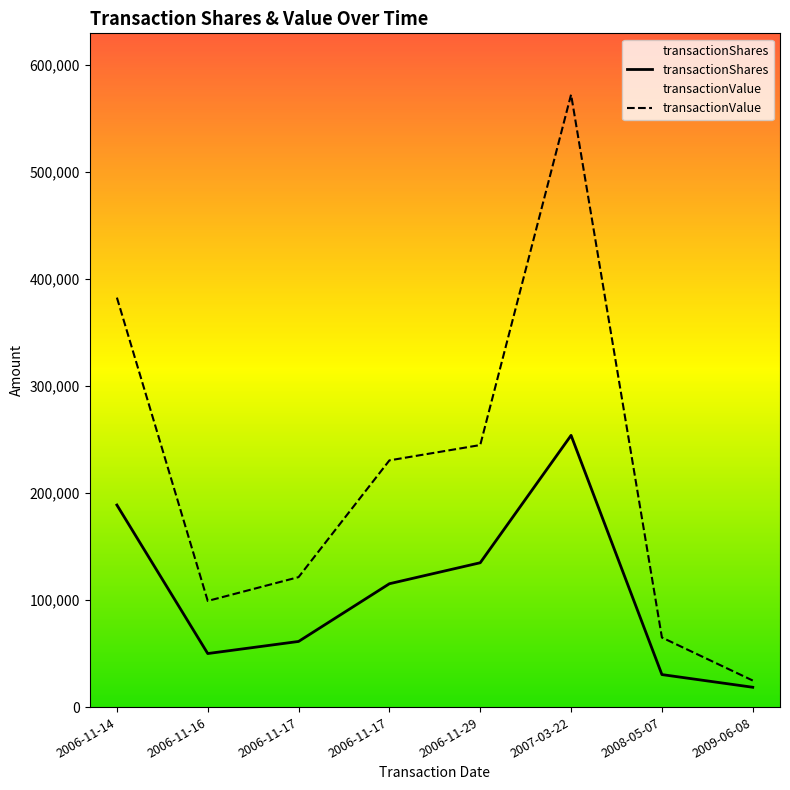

What is the approximate value of transactionShares at 2006-11-17?

61300